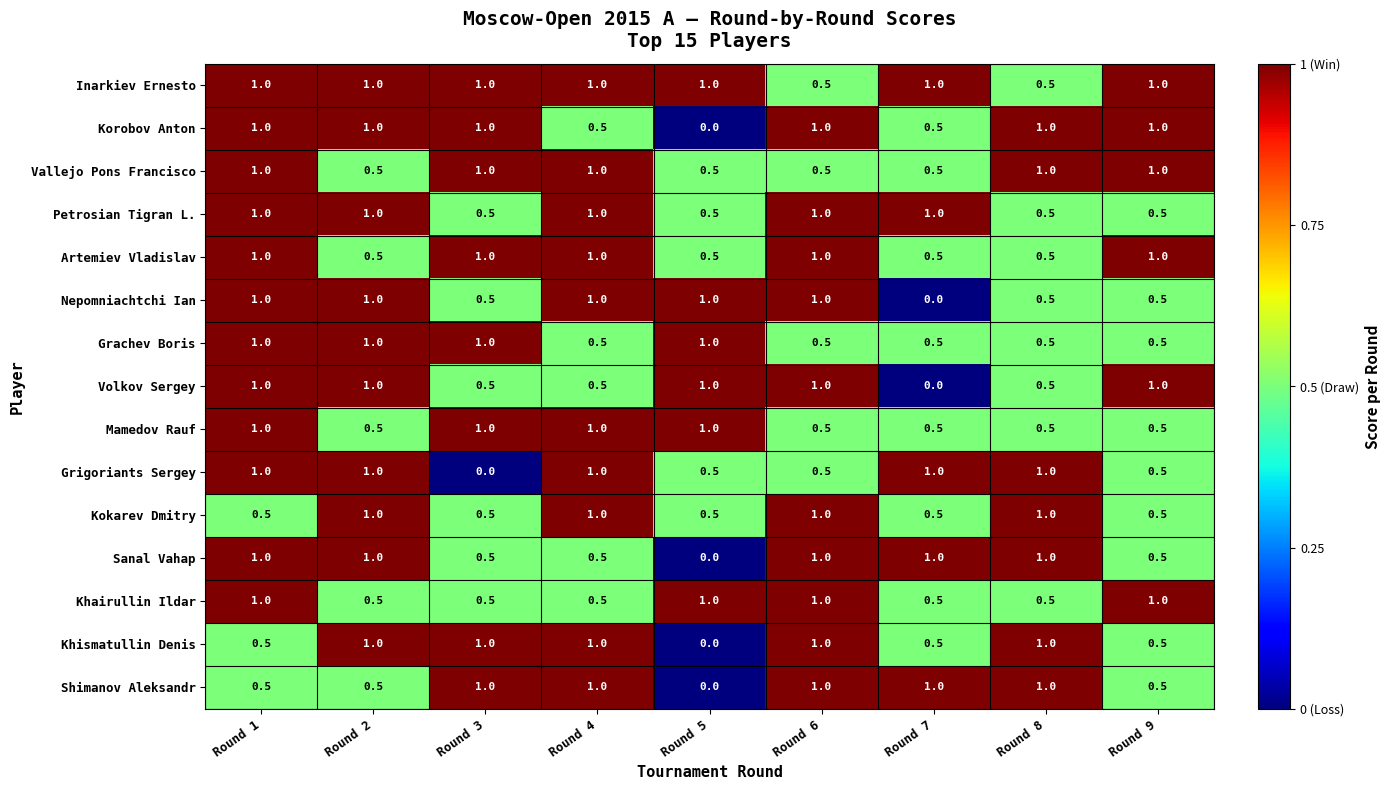

The Korobov Anton series shows 0.3 at Round 6. True or false?

False